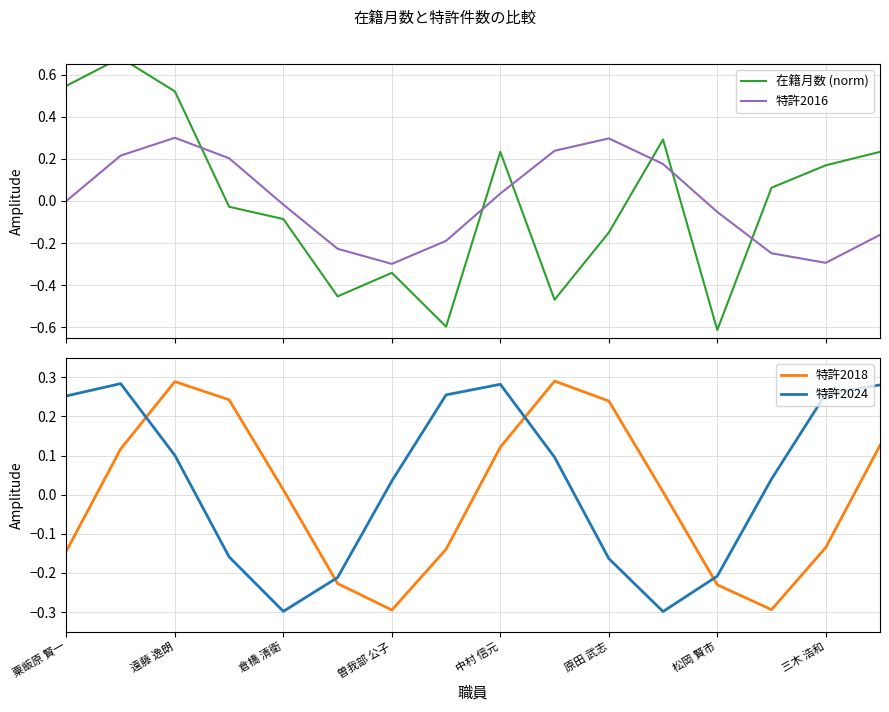

The value of 特許2018 at 遠藤 逸朗 is 0.5. True or false?

False